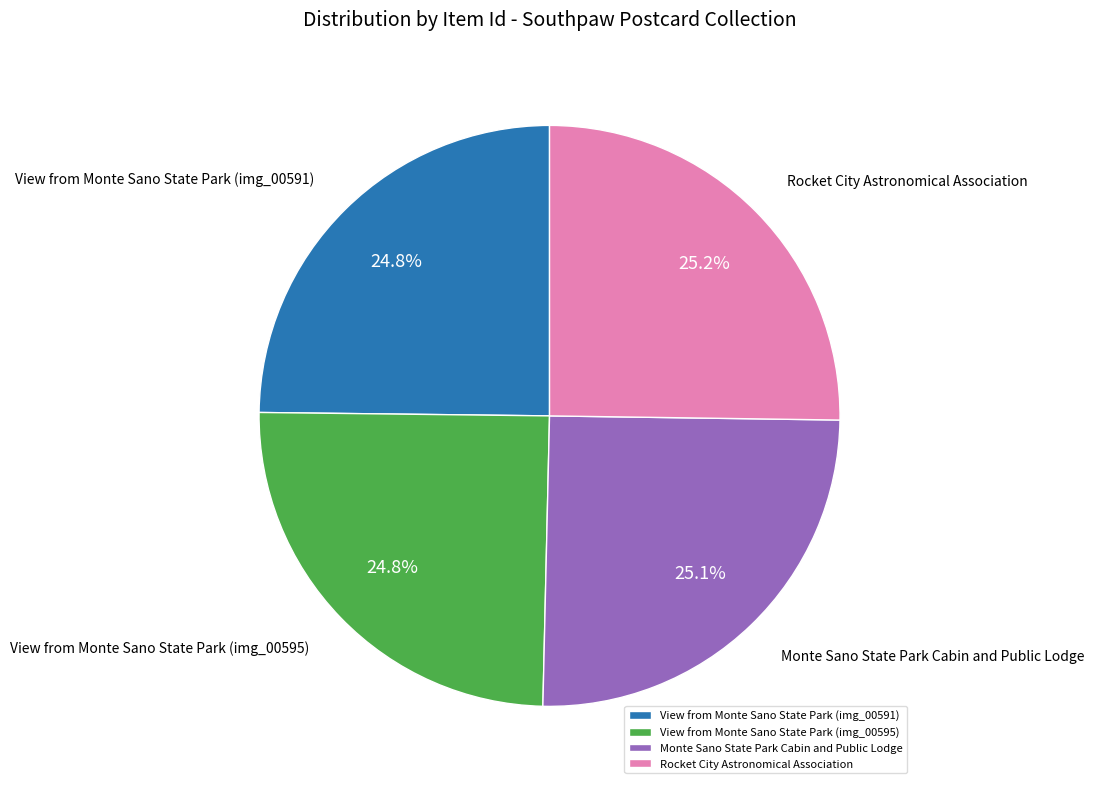

Combined, what portion of the pie is View from Monte Sano State Park (img_00595) and View from Monte Sano State Park (img_00591)?

49.6%